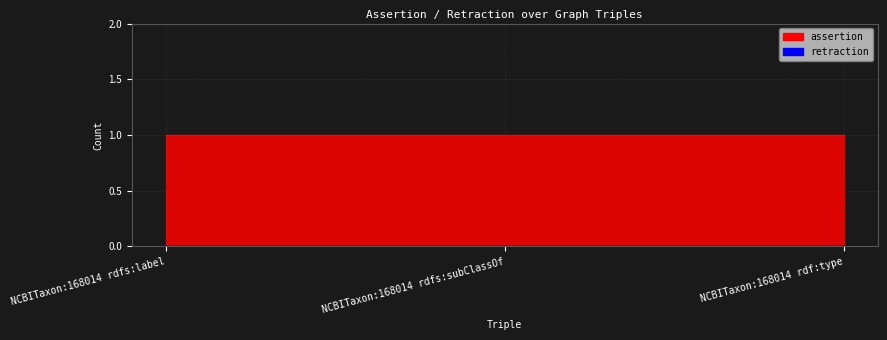

Rank the series at NCBITaxon:168014 rdfs:label from highest to lowest value.

assertion, retraction